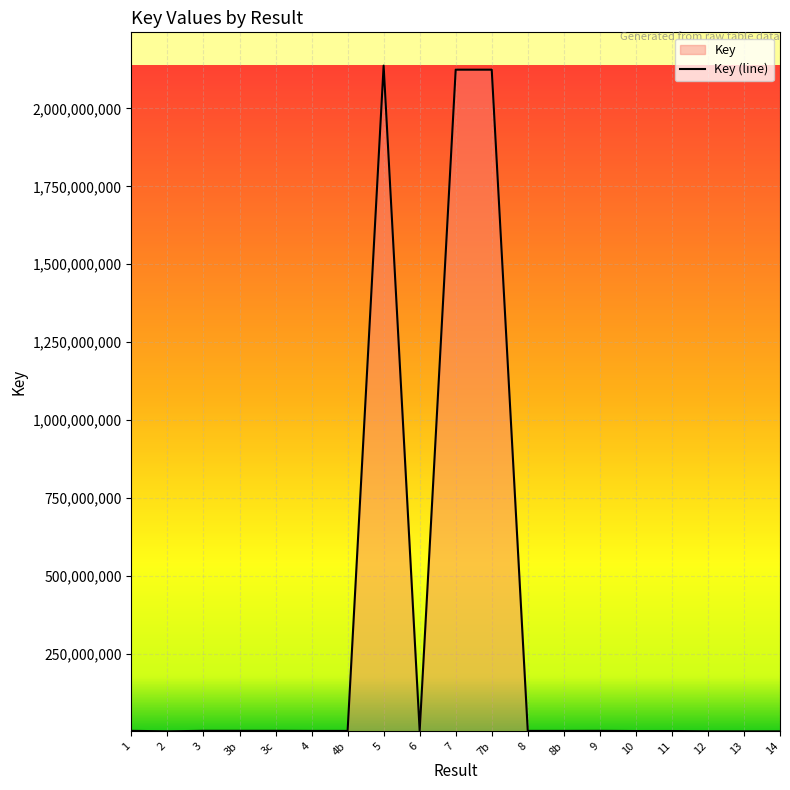

How many lines are shown in the chart?

1